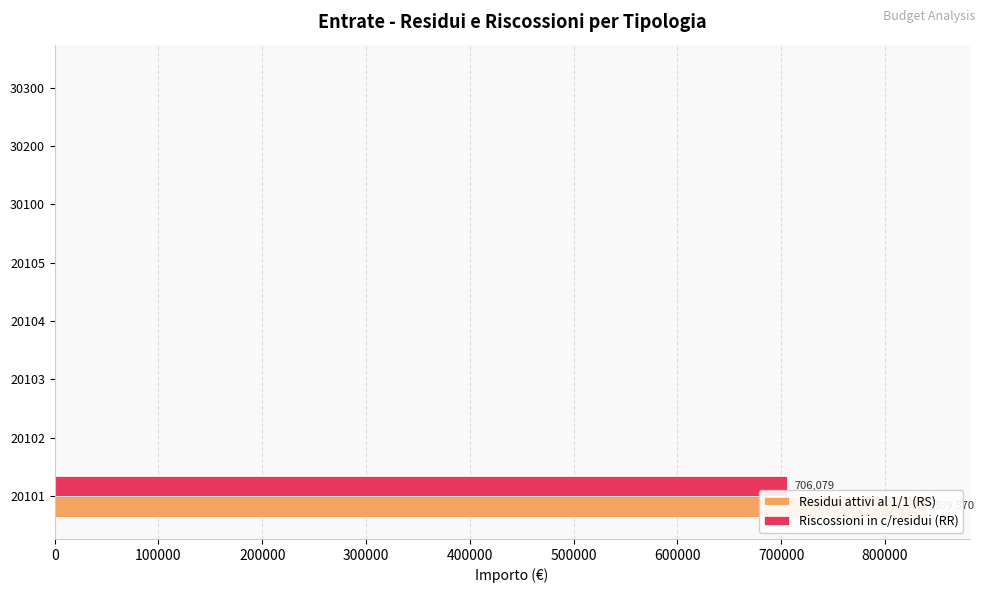

Rank the series by their average value, from highest to lowest.

Residui attivi al 1/1 (RS), Riscossioni in c/residui (RR)